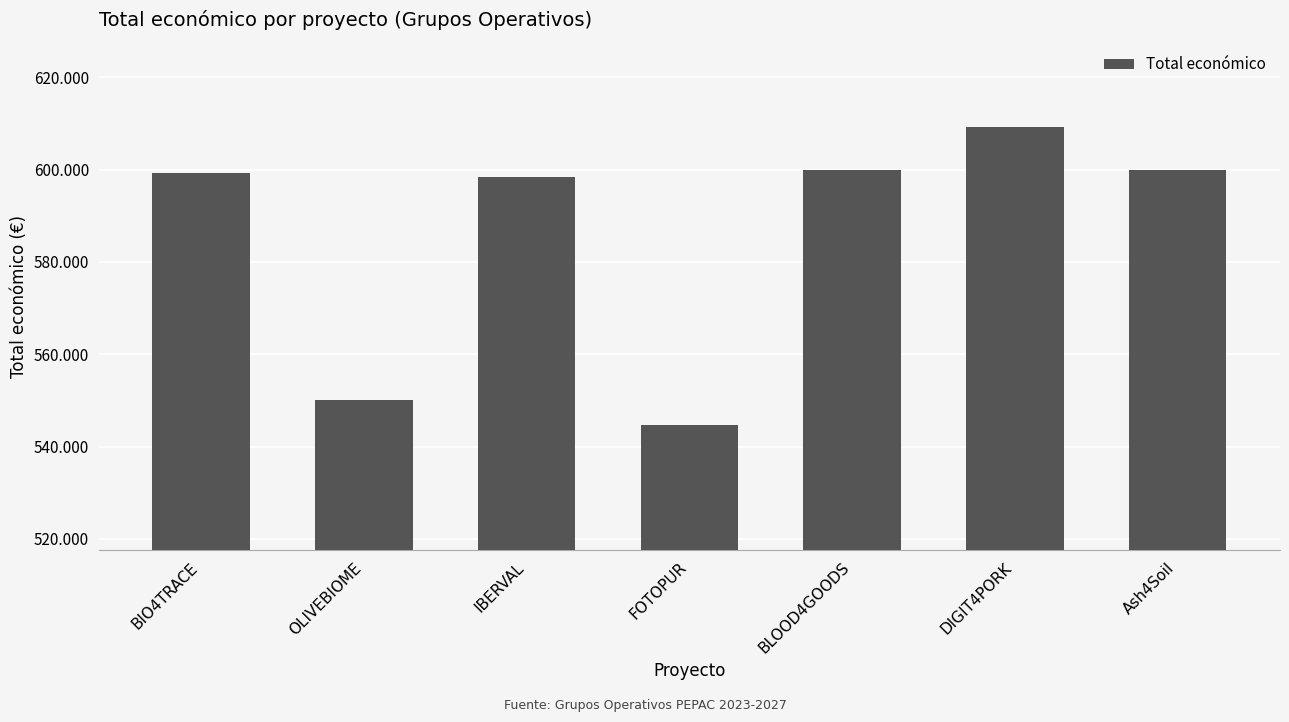

Are the bars grouped side by side (vs. stacked)?

No